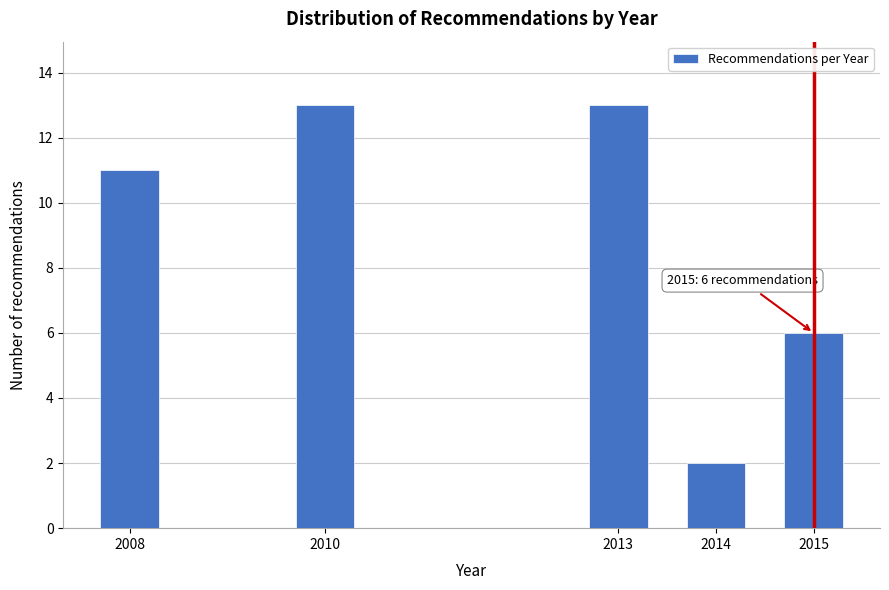

Reading left to right, transcribe all the data shown in this chart.

11	13	13	2	6